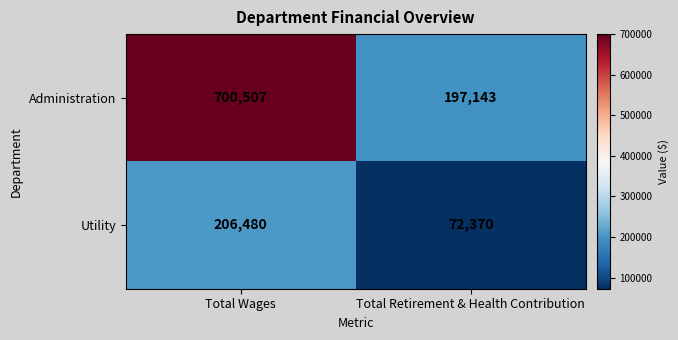

At which category is the sum across all series the highest?

Total Wages